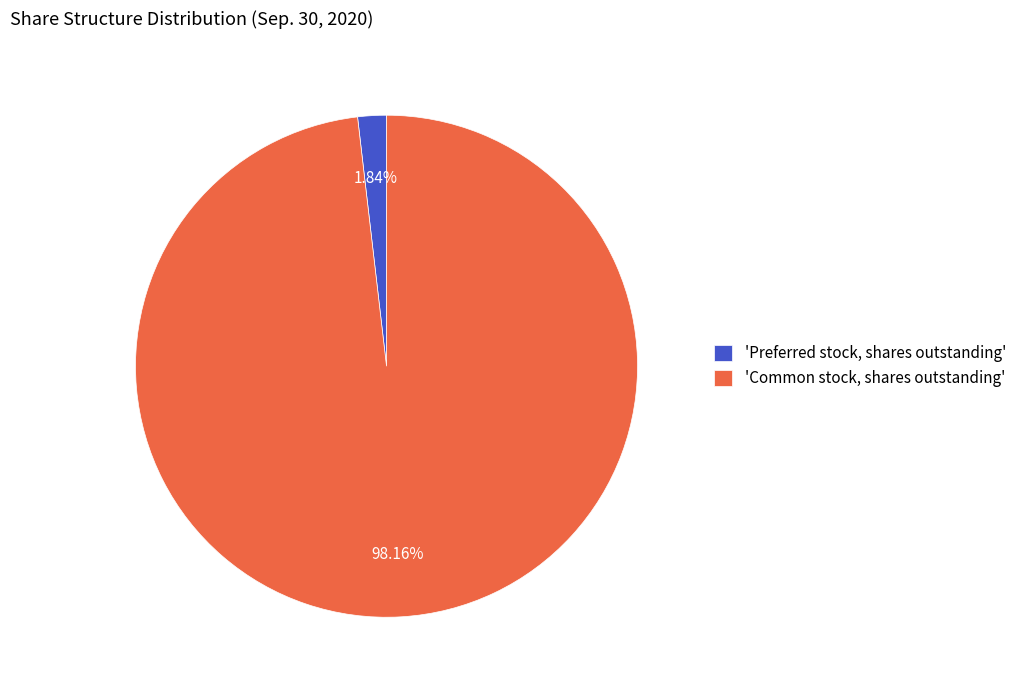

Is 'Common stock, shares outstanding' the majority of the pie?

Yes